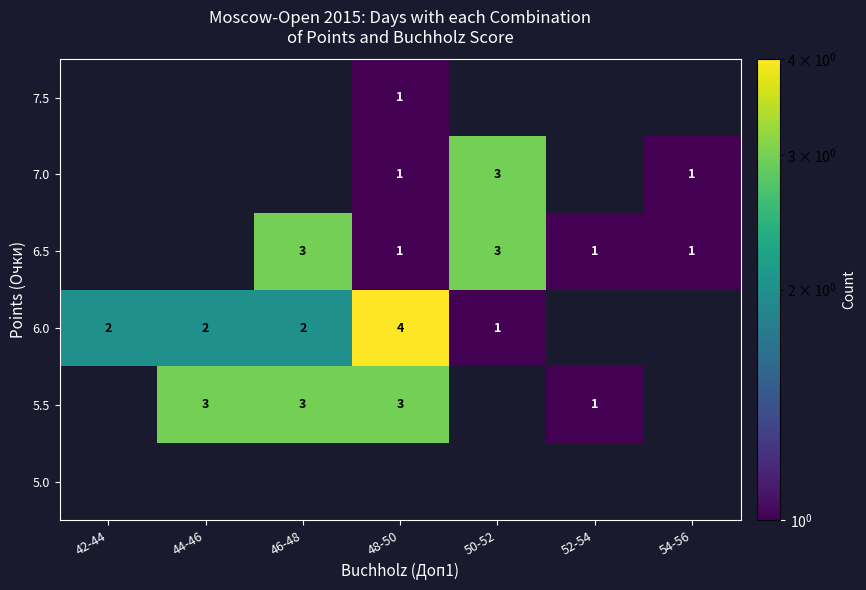

Is the value of 6.0 at 44-46 greater than the value of 6.5 at 52-54?

Yes